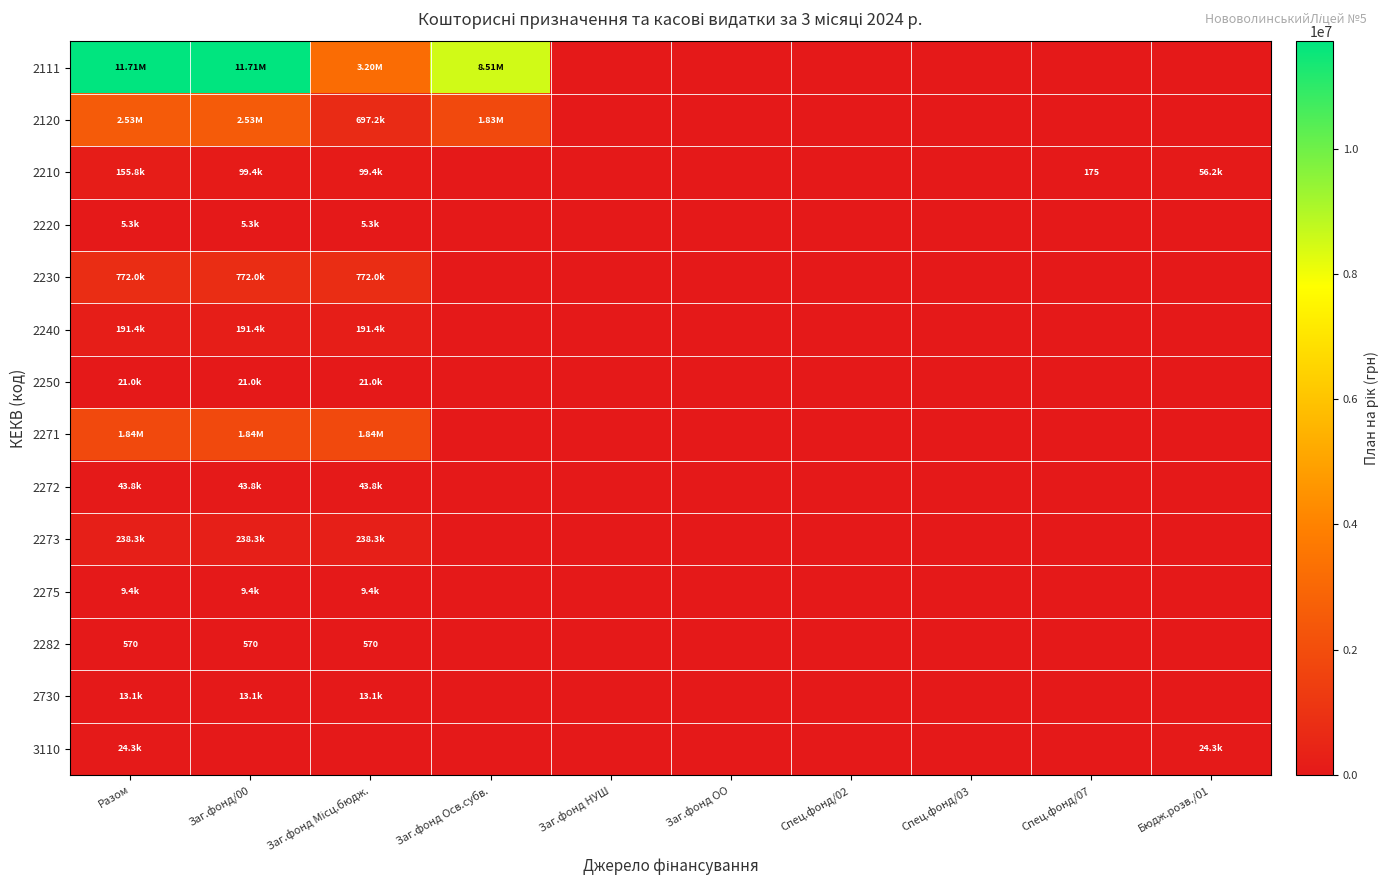

Which series has the largest total across all categories?

2111